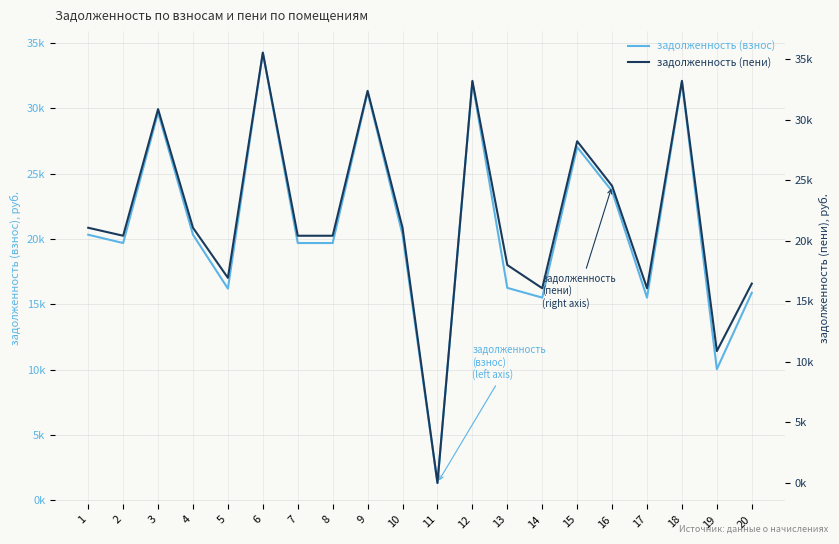

Is it true that задолженность (пени) equals 52430.9 at 18?

False